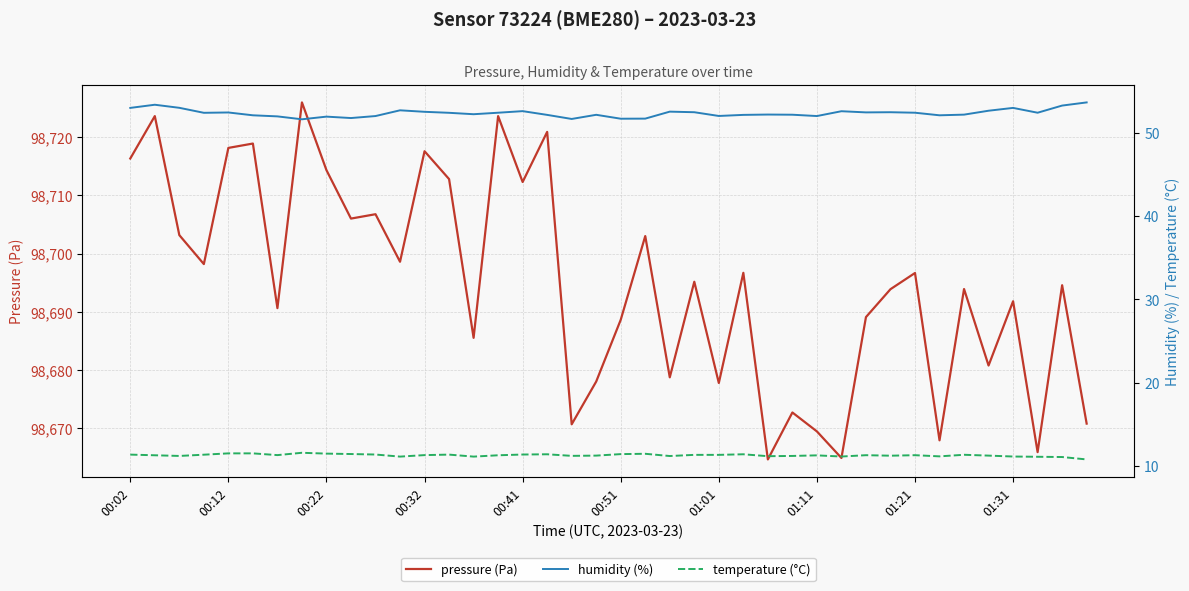

Is it true that temperature (°C) equals 2.4 at 17?

False